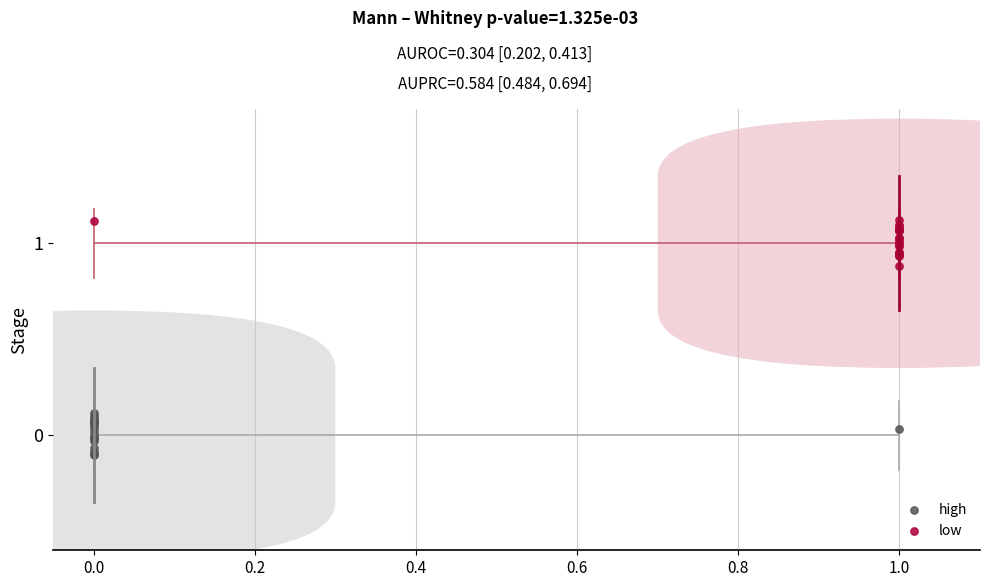

What are all the series names shown in the legend?

high, low